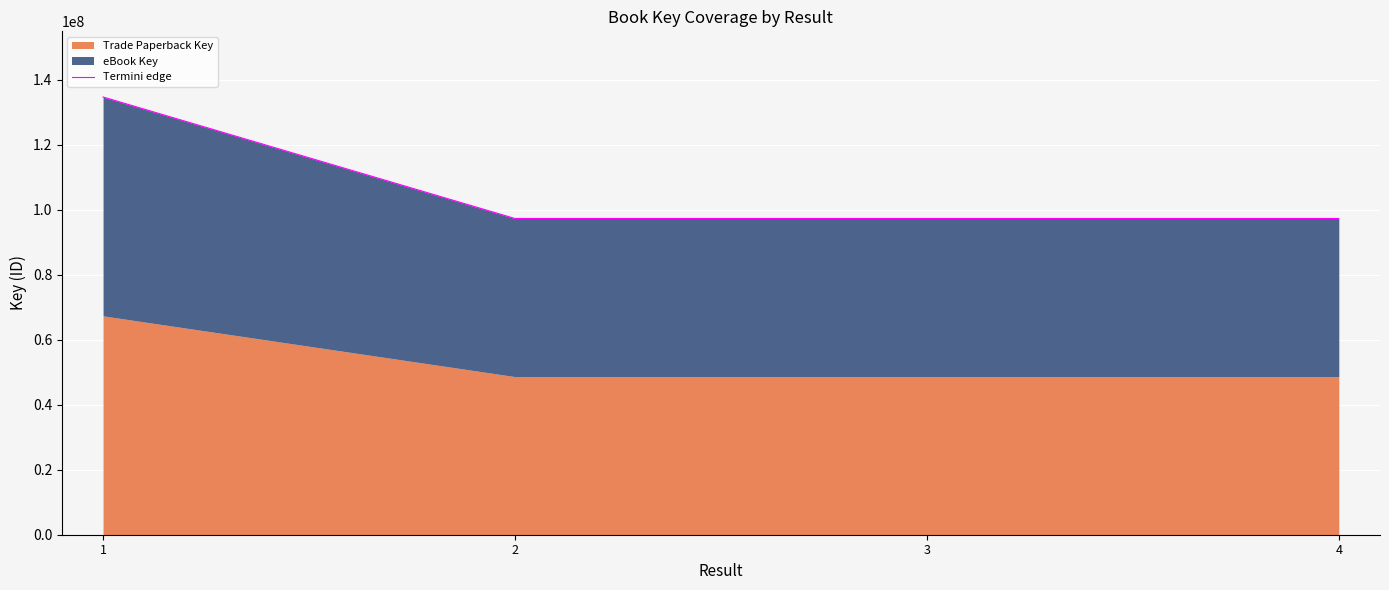

What is the smallest value displayed?

97259488